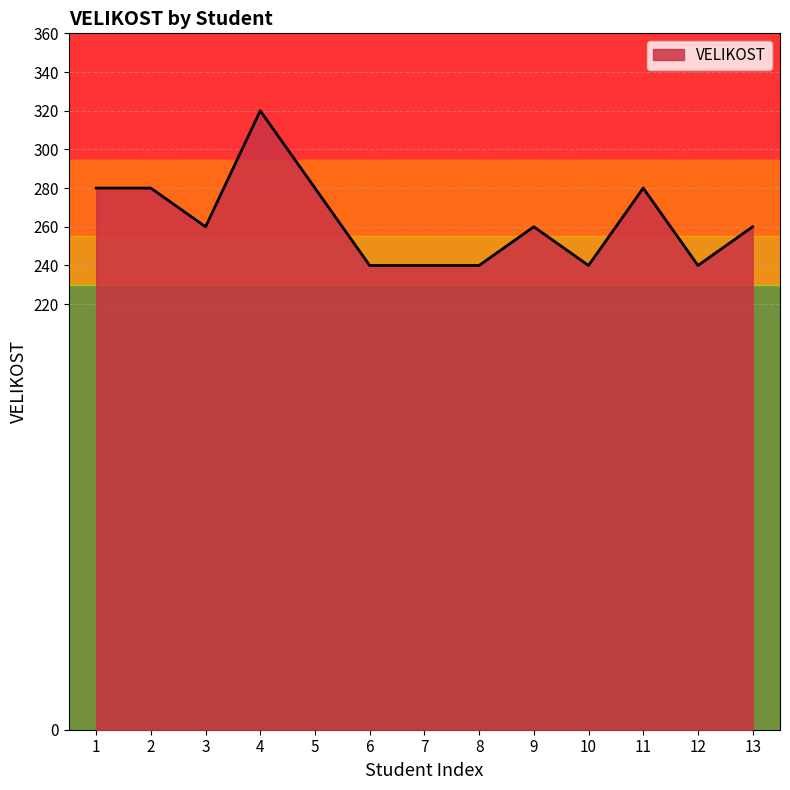

Approximately how many times larger is the value at 3 compared to 8?

1.1